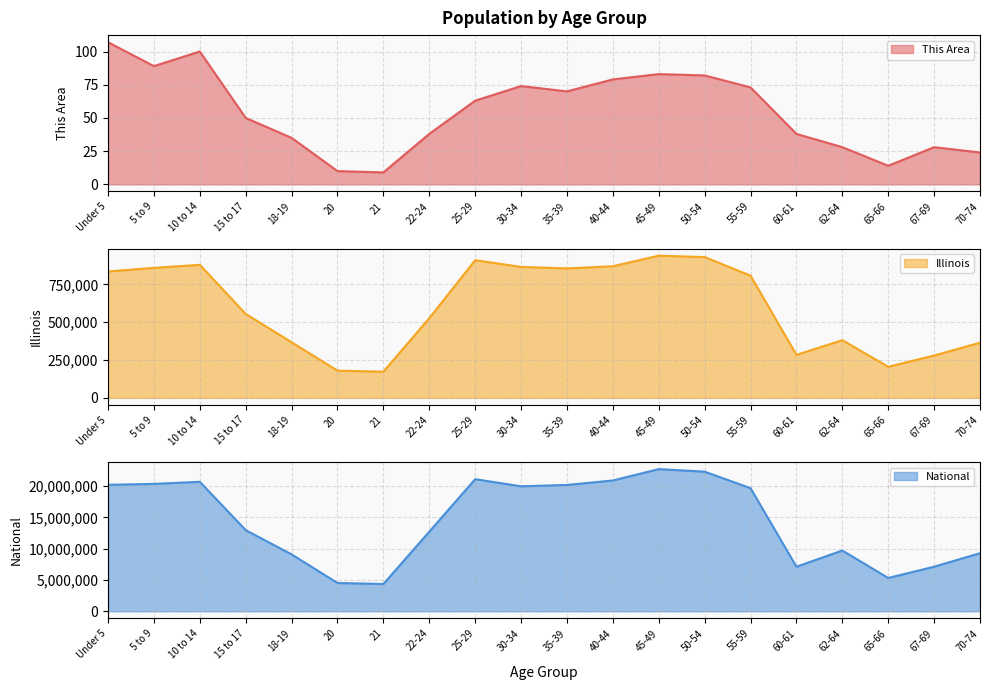

The This Area series shows 83 at 45-49. True or false?

True